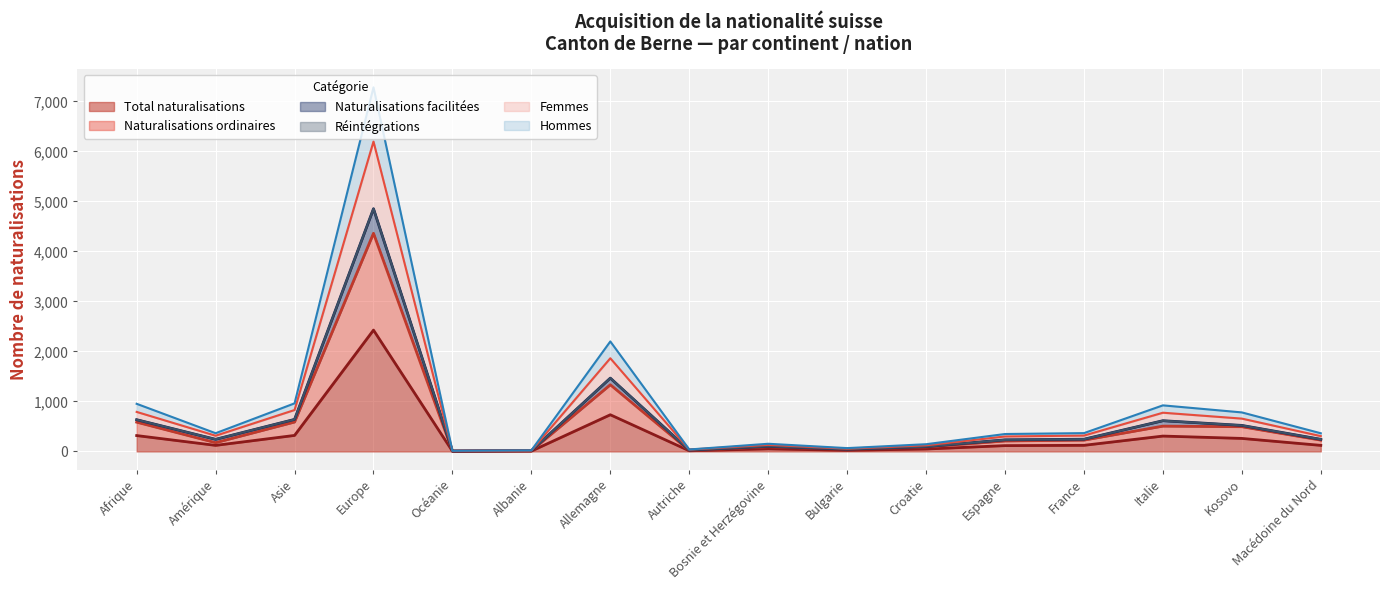

True or false: Naturalisations ordinaires and Total naturalisations intersect in this chart.

False